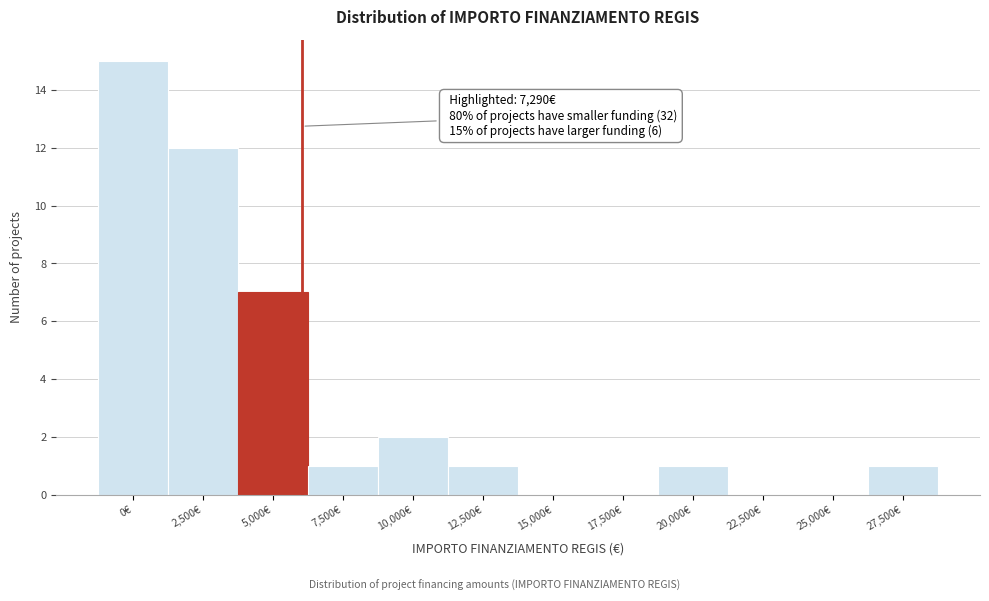

Reading left to right, transcribe all the data shown in this chart.

0€=15	2,500€=12	5,000€=7	7,500€=1	10,000€=2	12,500€=1	15,000€=0	17,500€=0	20,000€=1	22,500€=0	25,000€=0	27,500€=1